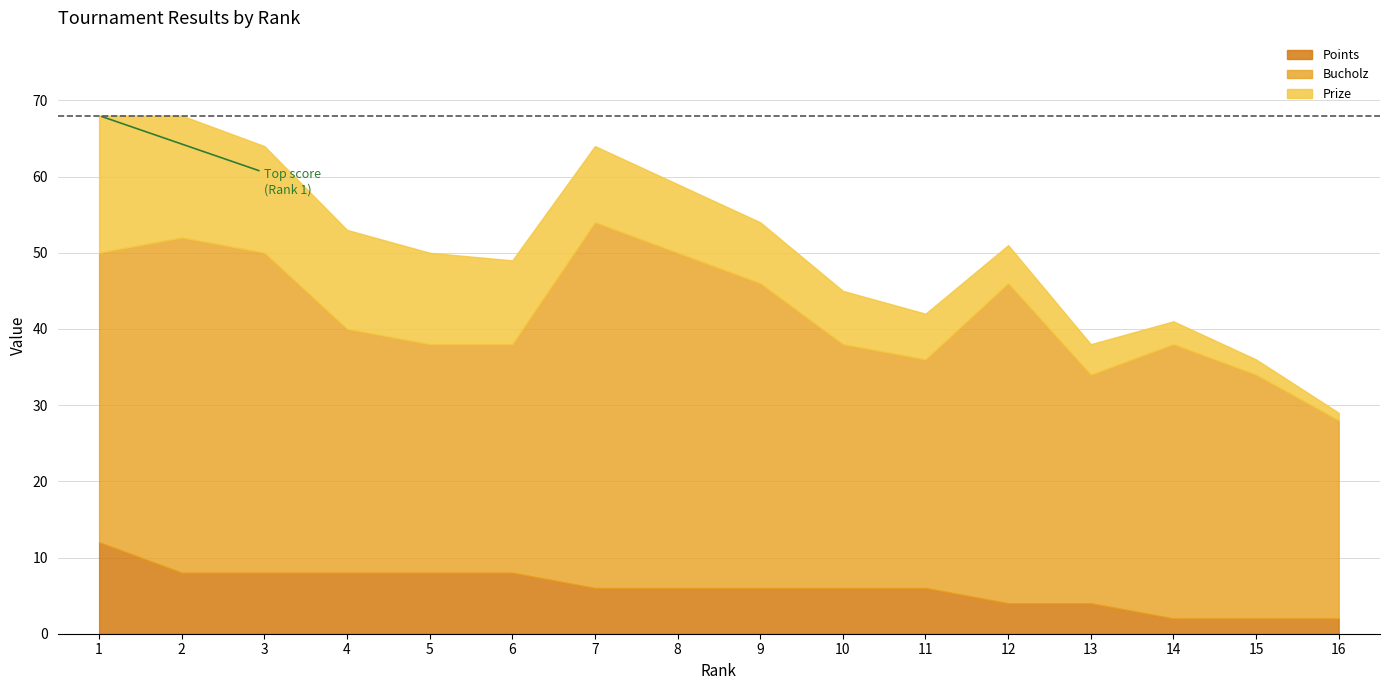

At how many categories does at least one series exceed 5?

16